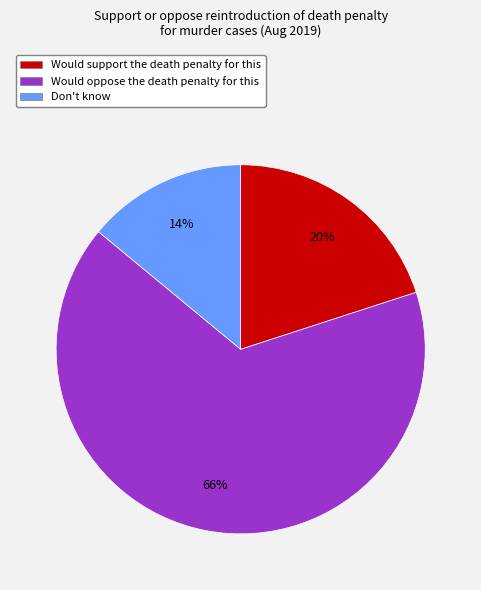

How many slices are in this pie chart?

3